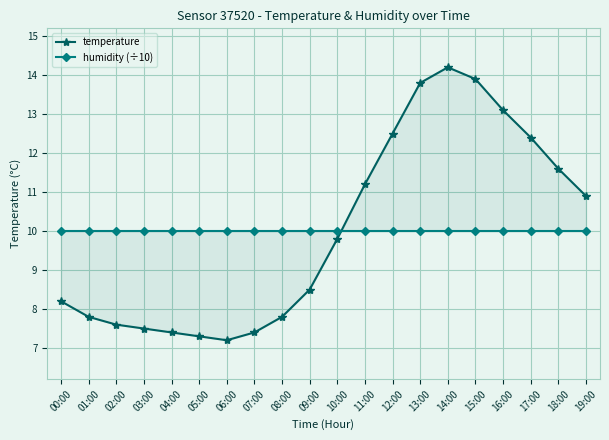

What is the difference between the highest and lowest values at 00:00?

1.8